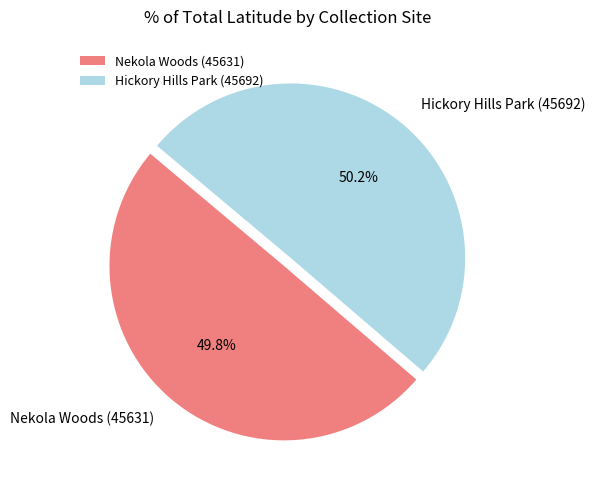

Is there any slice that represents more than half of the pie?

Yes